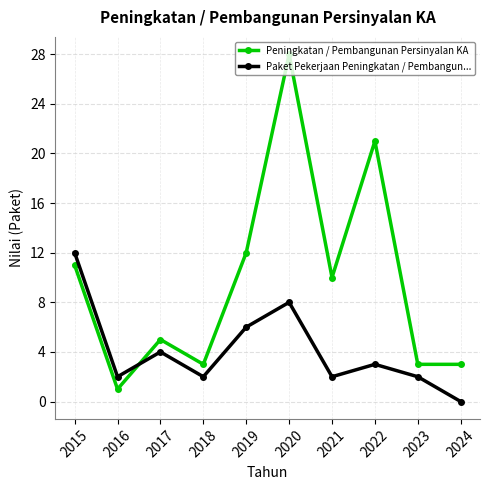

In Paket Pekerjaan Peningkatan / Pembangun..., how many points are higher than both neighbors (excluding endpoints)?

3